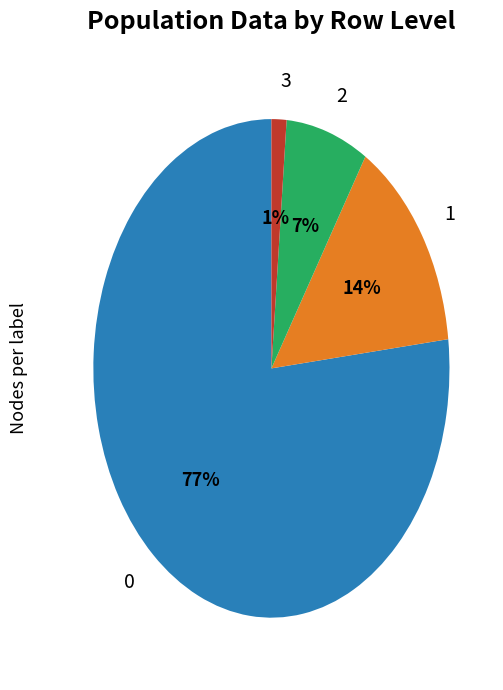

Does any single category account for the majority?

Yes